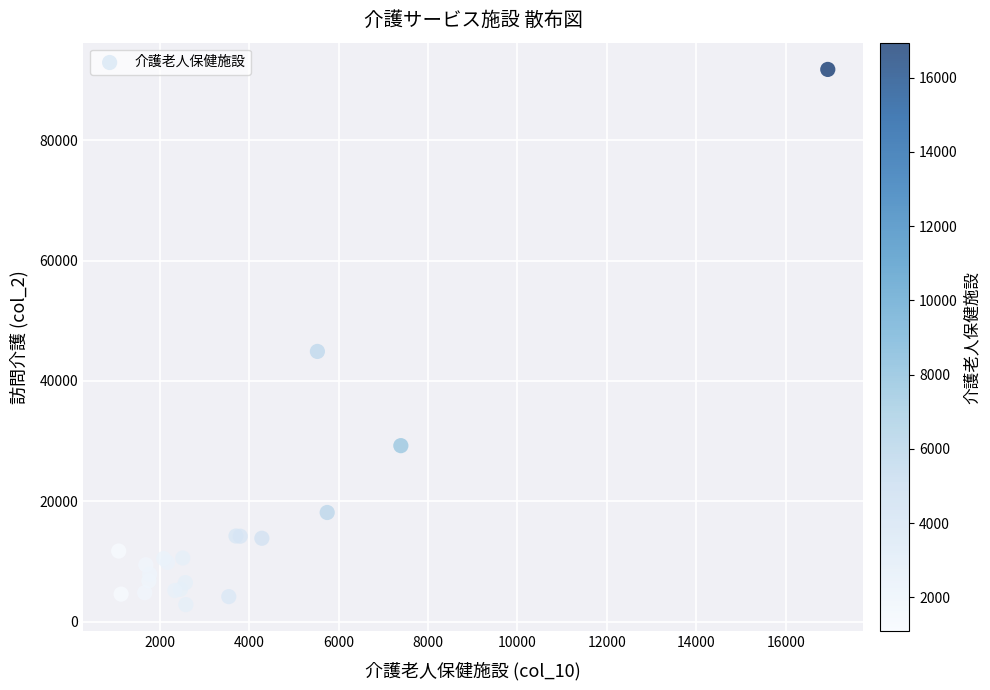

What Y value in the scatter plot is closest to 47294?

44900